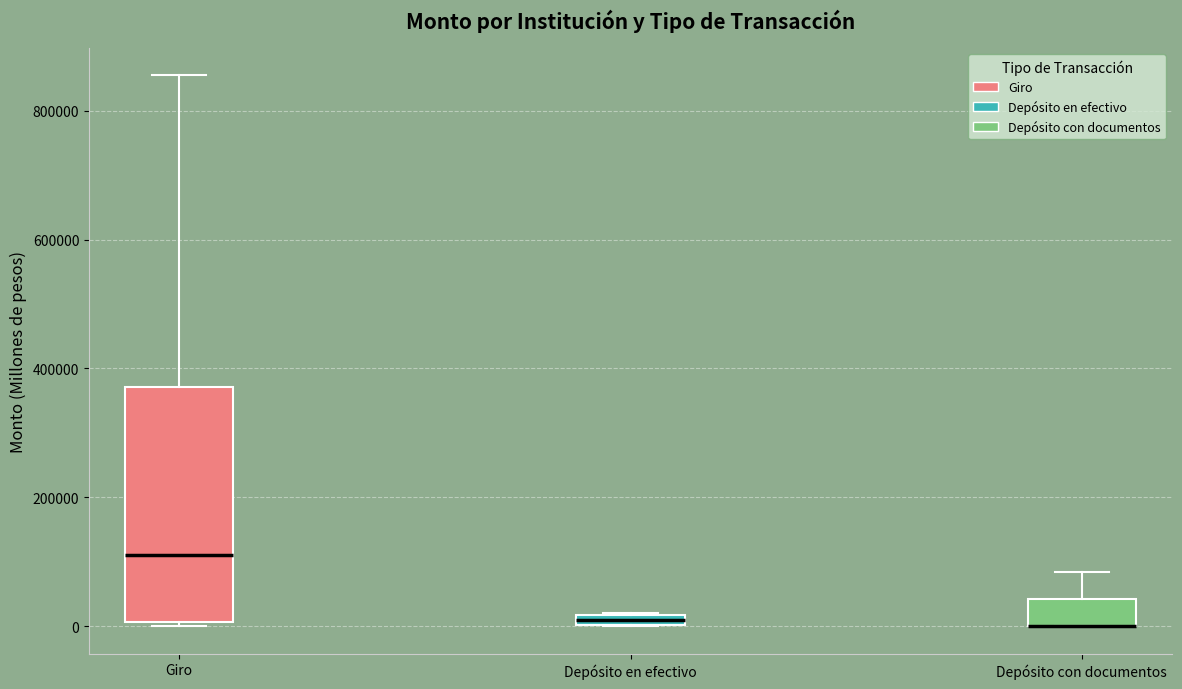

Where is the lower edge of the box for Depósito en efectivo on the y-axis? The values are not printed on the chart, so give them approximately, as read against the axis.

0